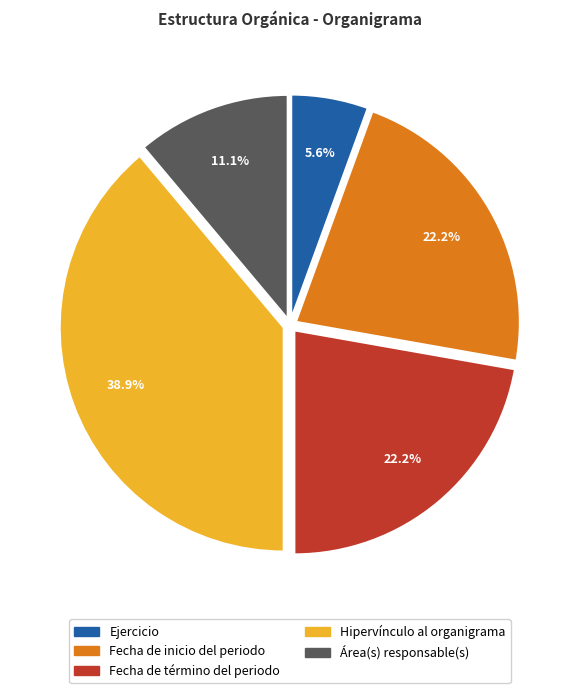

What percentage do Fecha de inicio del periodo and Área(s) responsable(s) together represent?

33.3%